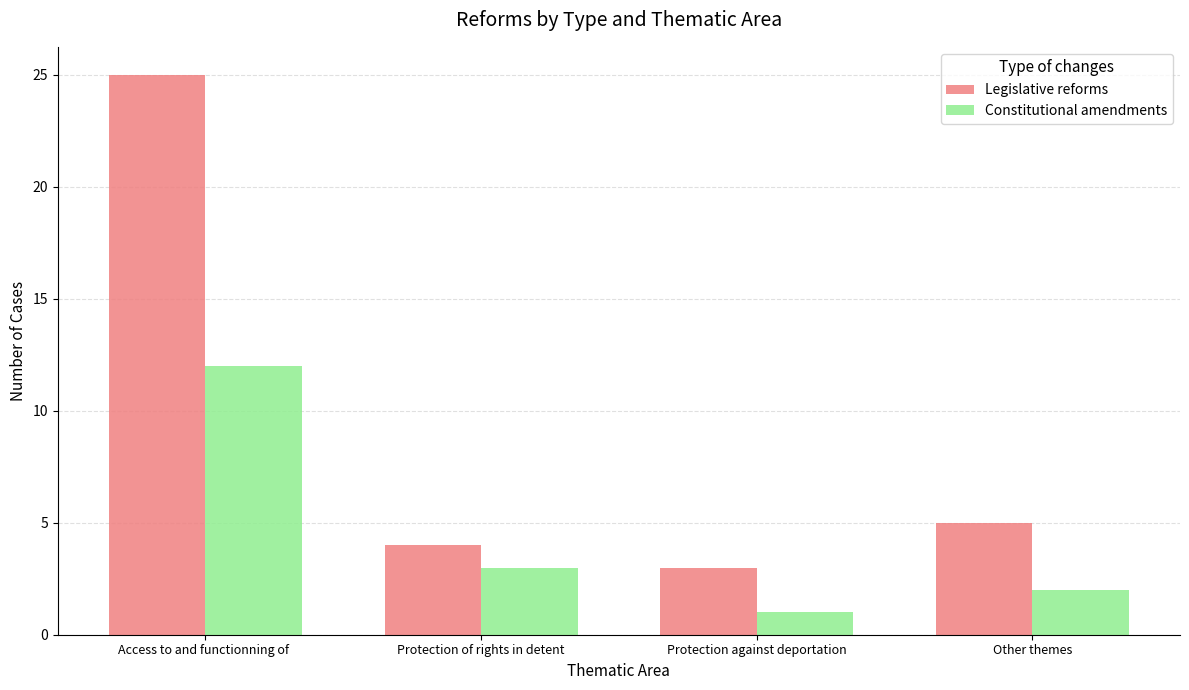

What position from the left is Other themes?

4